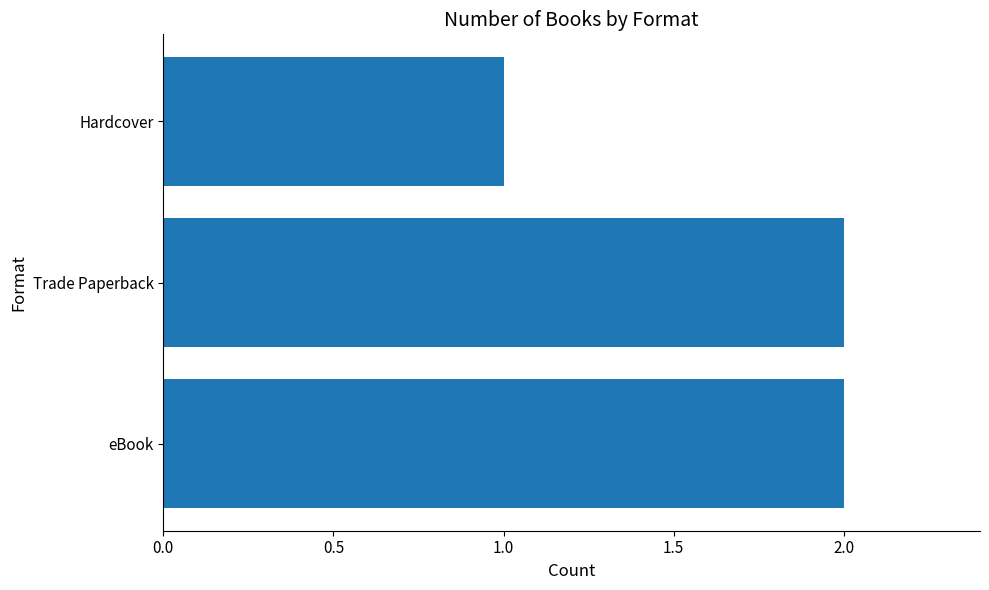

What is the smallest value displayed?

1